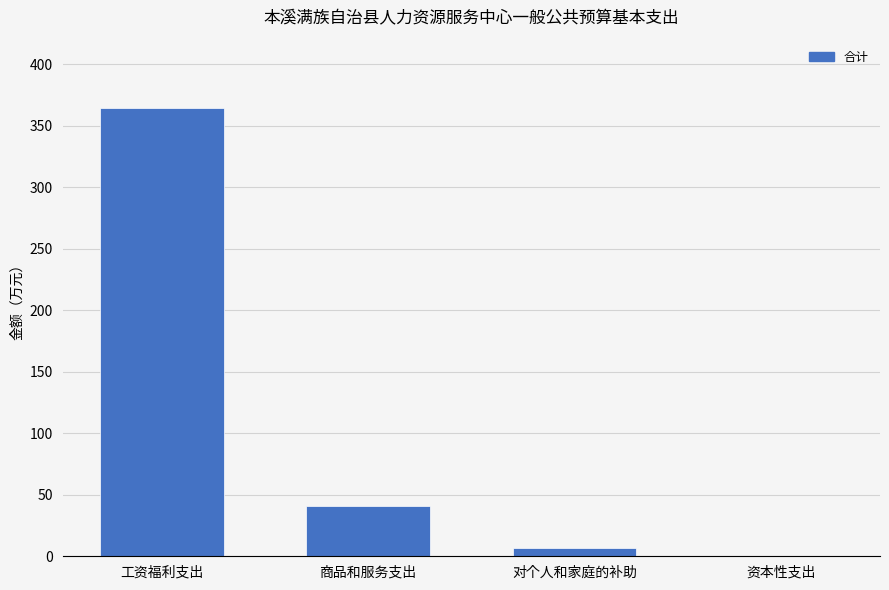

The chart shows a value of 41.0 at 商品和服务支出. True or false?

True